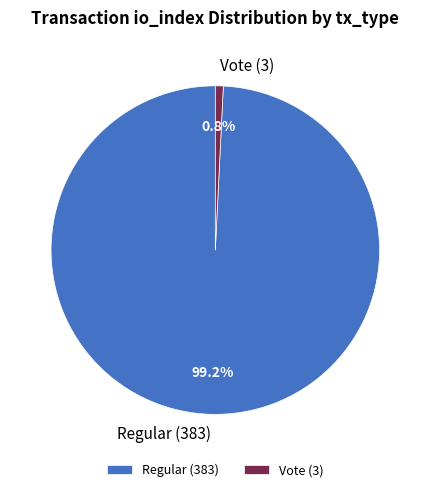

What is the smallest slice in the pie chart?

Vote (3)